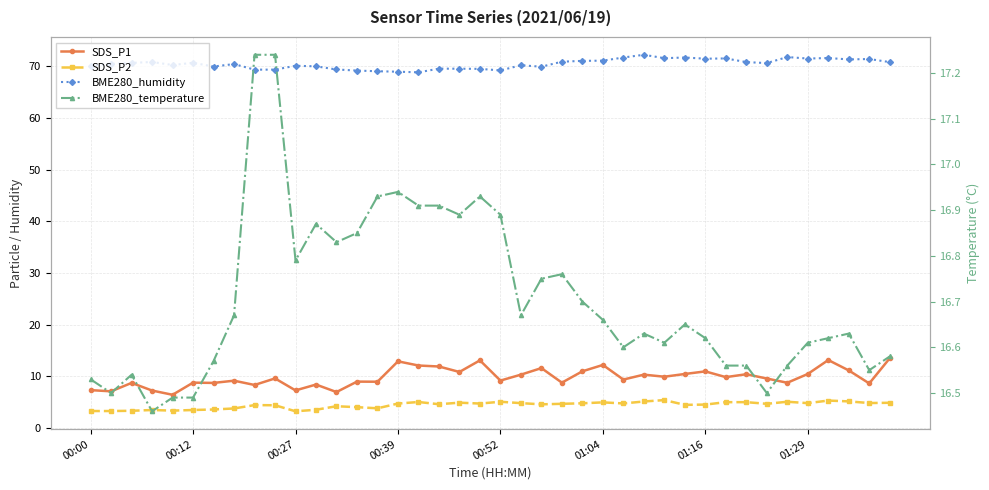

Reading left to right, what are all the values shown in this chart?

SDS_P1: 7.3	7.1	8.7	7.2	6.4	8.8	8.7	9.1	8.3	9.6	7.2	8.4	6.9	8.9	8.9	12.9	12.1	11.9	10.8	13.1	9.2	10.3	11.6	8.8	10.9	12.2	9.3	10.3	9.9	10.4	10.9	9.8	10.4	9.6	8.7	10.4	13.1	11.1	8.6	13.5
SDS_P2: 3.2	3.2	3.3	3.5	3.3	3.5	3.5	3.8	4.4	4.4	3.2	3.5	4.2	4.0	3.8	4.7	5.0	4.6	4.9	4.7	5.0	4.8	4.5	4.7	4.8	4.9	4.7	5.1	5.4	4.5	4.5	5.0	5.0	4.7	5.0	4.8	5.3	5.1	4.8	4.8
BME280_humidity: 70.2	70.5	70.7	70.9	70.3	70.7	70.0	70.5	69.4	69.4	70.1	70.0	69.4	69.2	69.1	69.0	68.9	69.6	69.6	69.5	69.2	70.2	70.0	70.9	71.1	71.1	71.7	72.3	71.6	71.7	71.5	71.6	70.8	70.7	71.8	71.5	71.6	71.4	71.5	70.8
BME280_temperature: 16.5	16.5	16.5	16.5	16.5	16.5	16.6	16.7	17.2	17.2	16.8	16.9	16.8	16.9	16.9	16.9	16.9	16.9	16.9	16.9	16.9	16.7	16.8	16.8	16.7	16.7	16.6	16.6	16.6	16.6	16.6	16.6	16.6	16.5	16.6	16.6	16.6	16.6	16.6	16.6